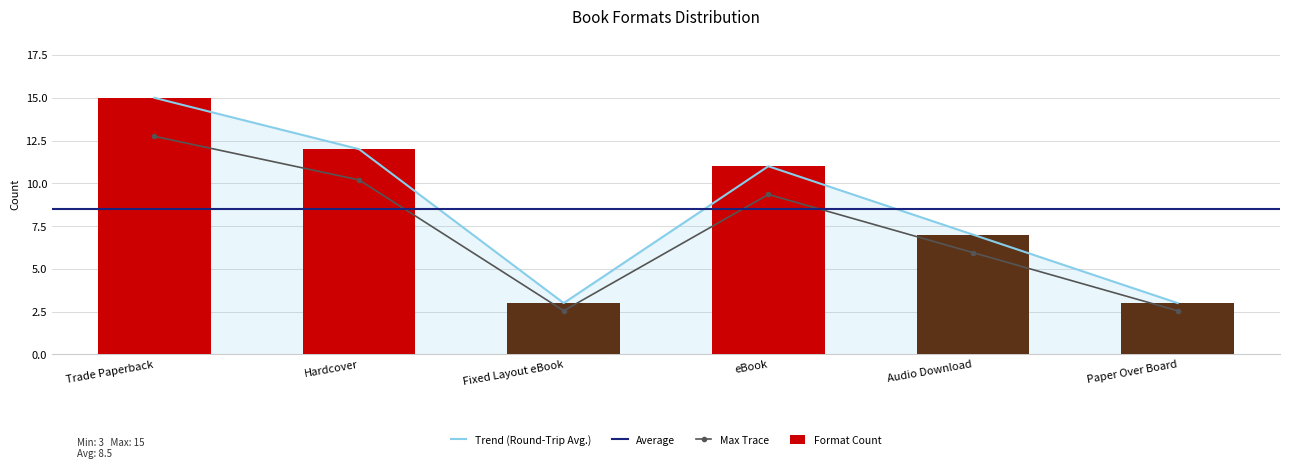

True or false: the data shows 3 at Paper Over Board.

True